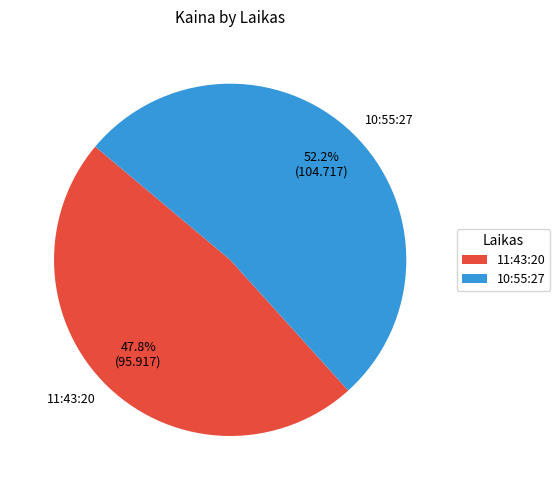

Which has a higher value, 11:43:20 or 10:55:27?

10:55:27